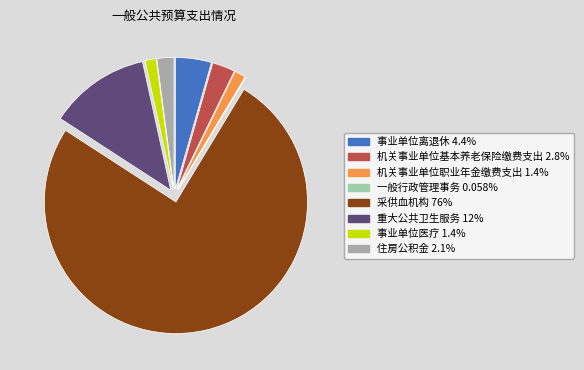

Which category has the biggest portion of the pie?

采供血机构